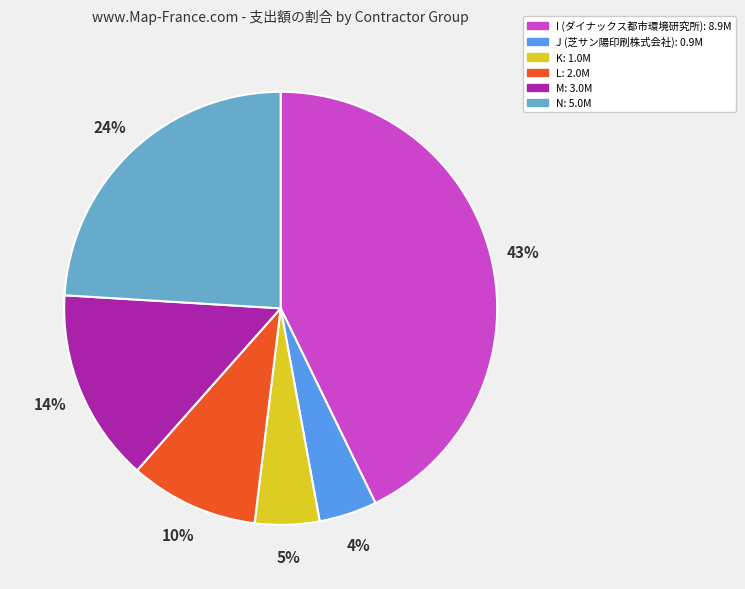

Is there a majority slice in this chart?

No